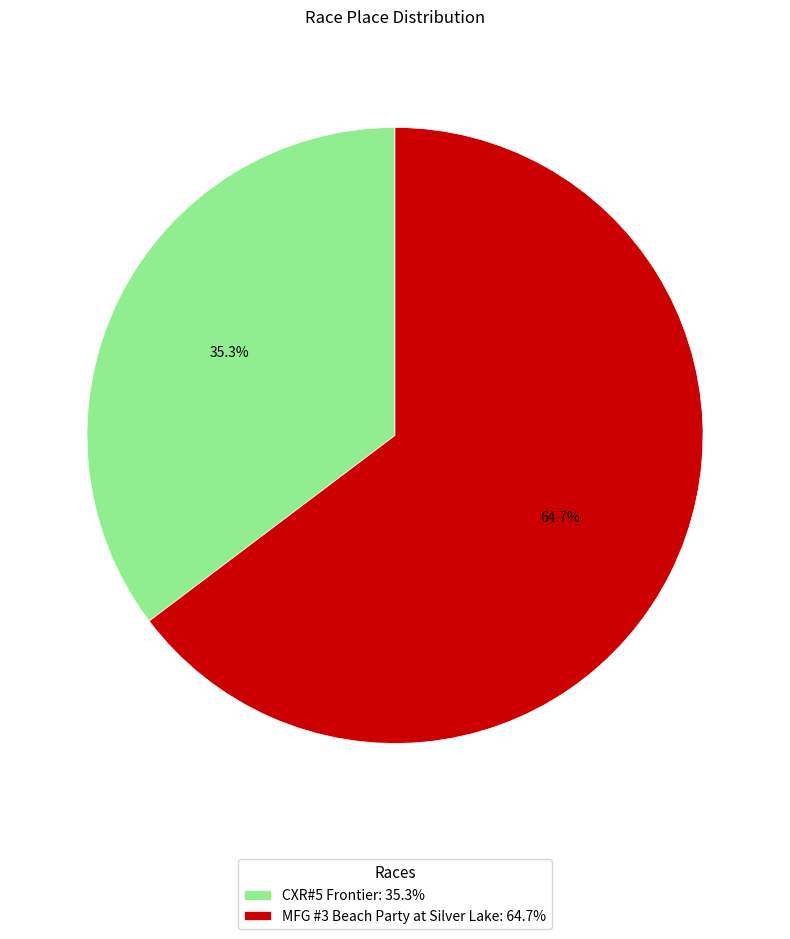

The CXR#5 Frontier slice represents 35% of the pie. True or false?

True